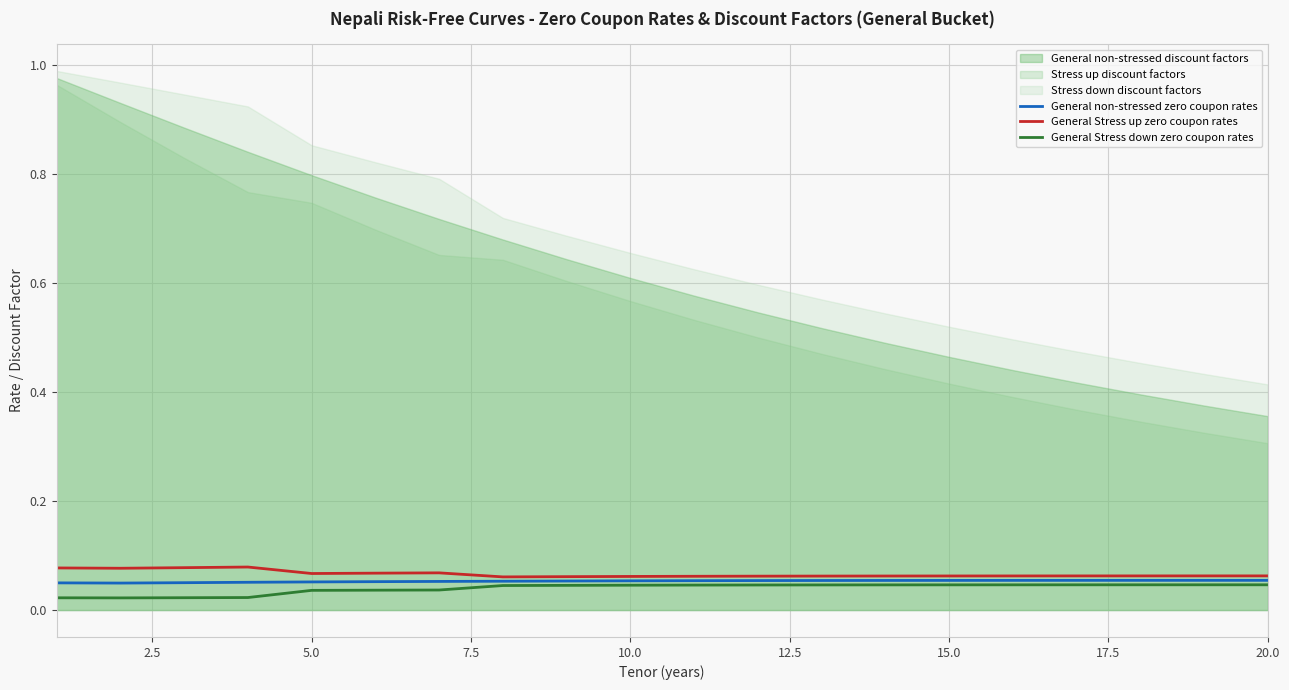

True or false: General non-stressed zero coupon rates has more than 2 points higher than both neighbors.

False